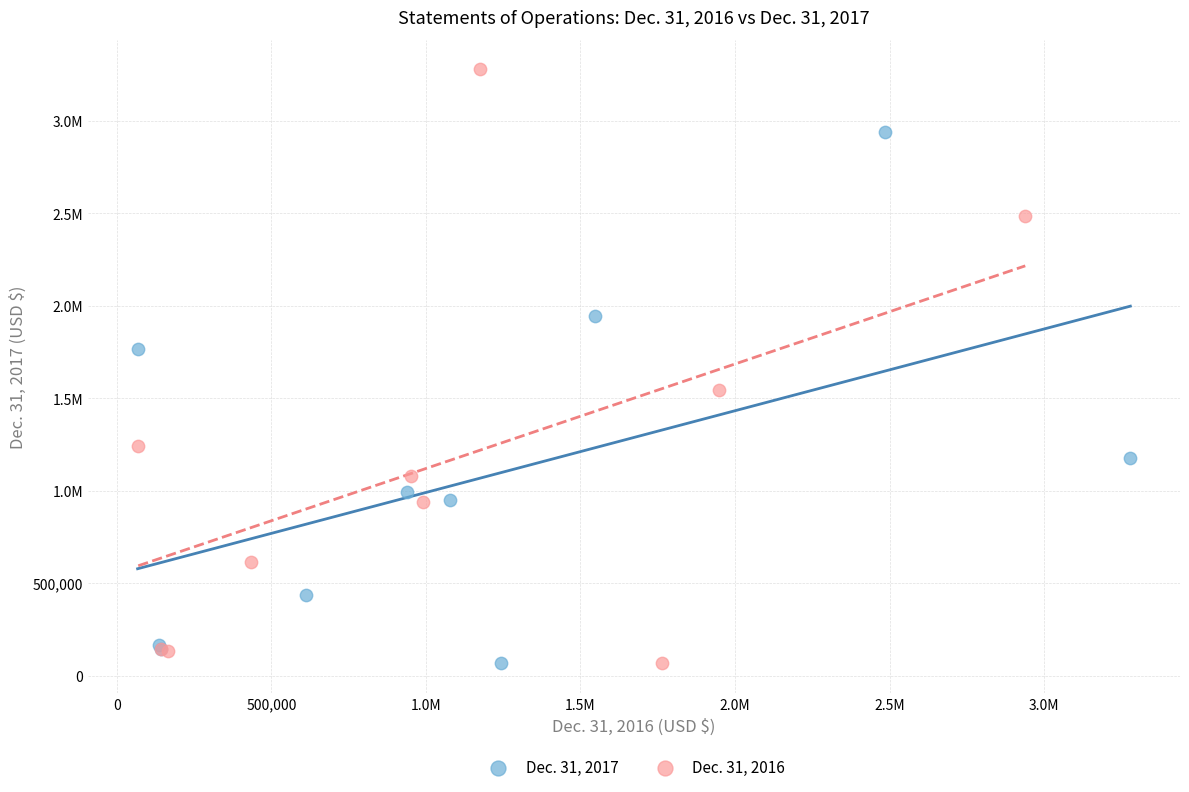

What are all the series names shown in the legend?

Dec. 31, 2017, Dec. 31, 2016